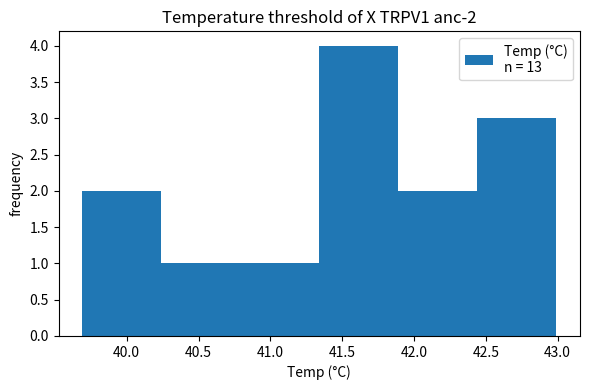

Which range on the x-axis has the tallest bar?

41.35 to 41.90